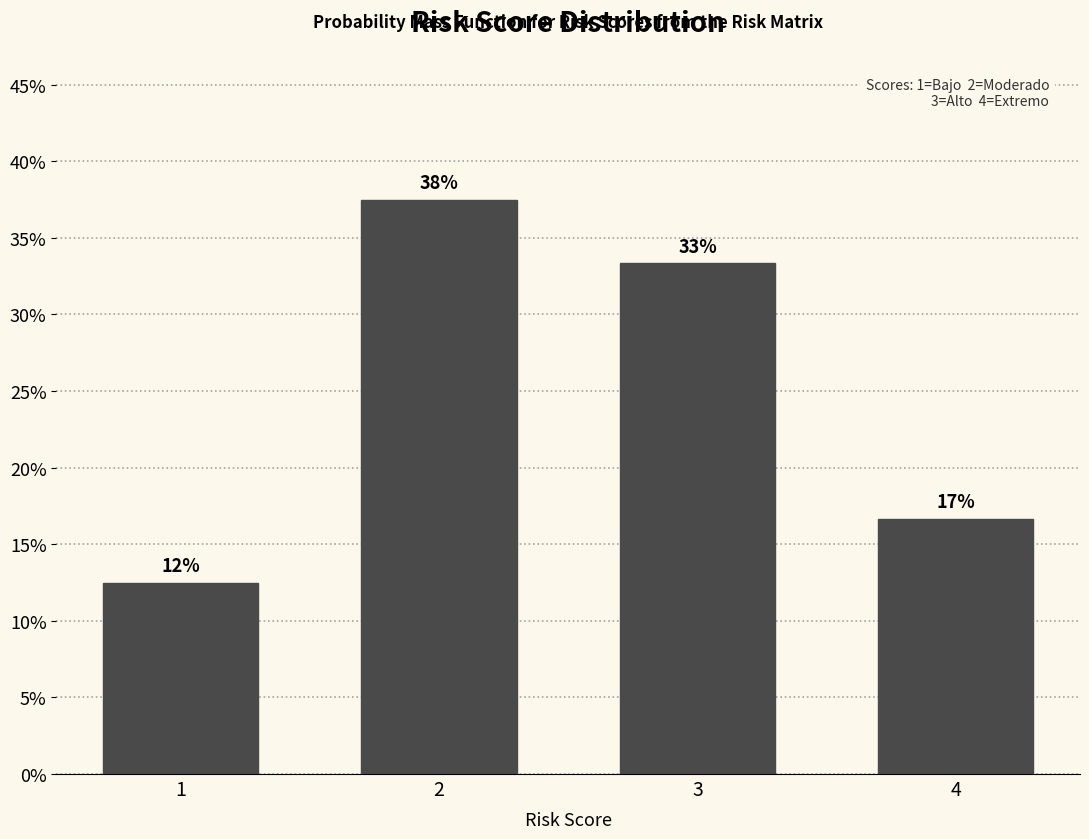

Are the bars horizontal?

No